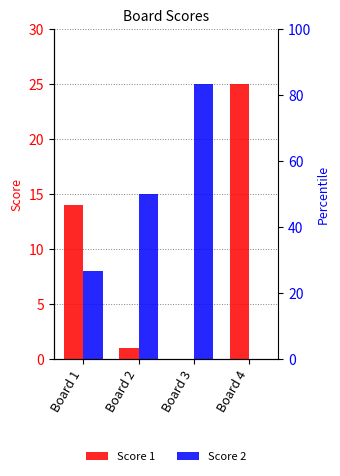

At which category is the sum across all series the highest?

Board 3